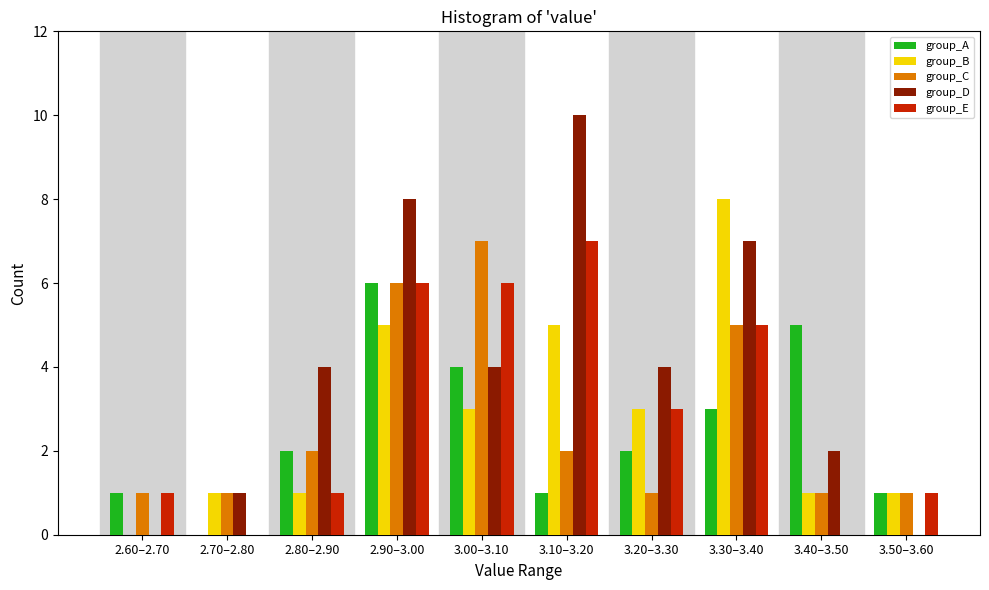

The value of group_A at 2.60–2.70 is 1. True or false?

True